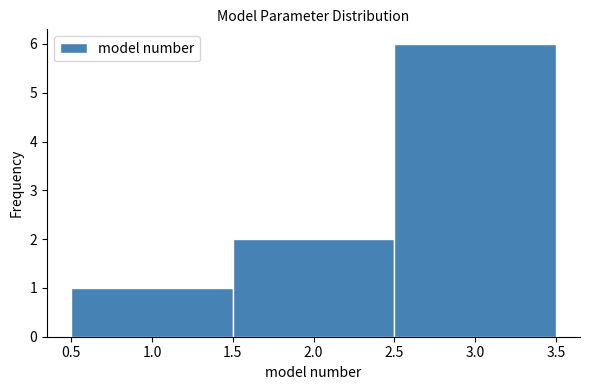

Reading left to right, transcribe this chart: for each bar, give the range it covers on the x-axis and its height. The values are not printed on the chart, so give them approximately, as read against the axis.

0.5 to 1.5: 1
1.5 to 2.5: 2
2.5 to 3.5: 6